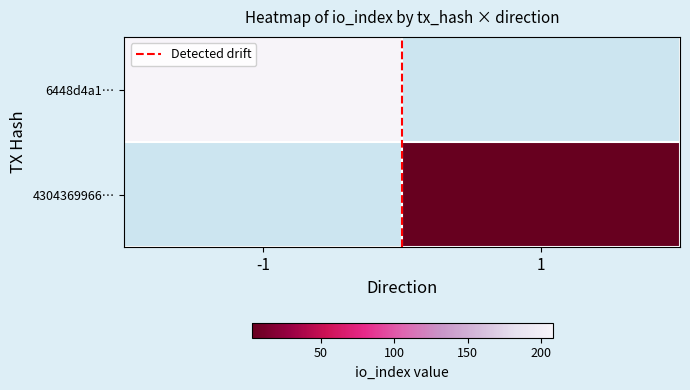

Is it true that 6448d4a1… equals 324.8 at -1?

False